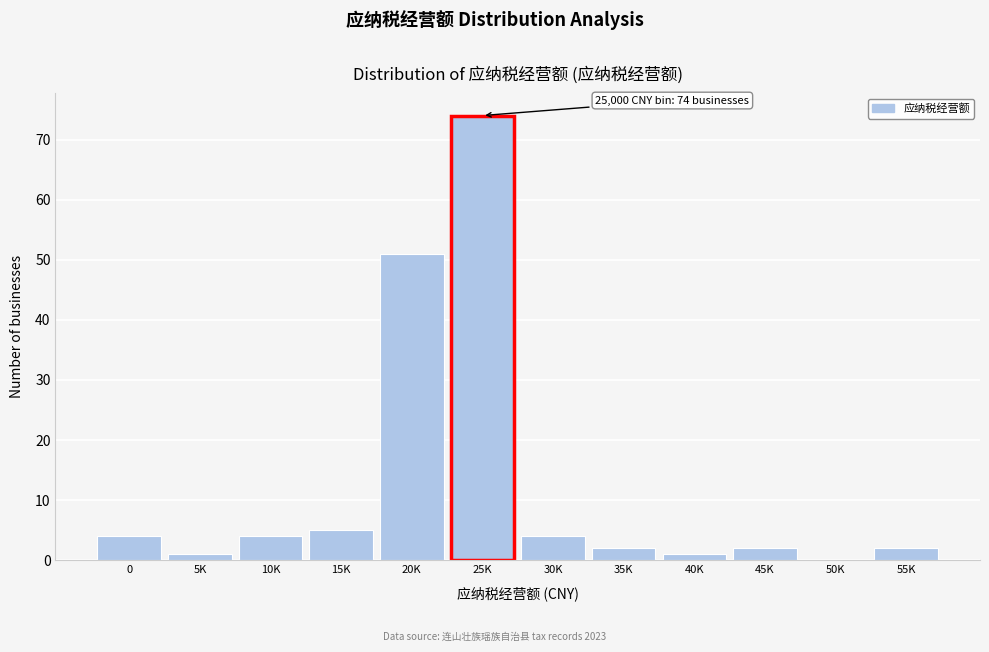

Reading left to right, transcribe all the data shown in this chart.

0=4	5K=1	10K=4	15K=5	20K=51	25K=74	30K=4	35K=2	40K=1	45K=2	50K=0	55K=2